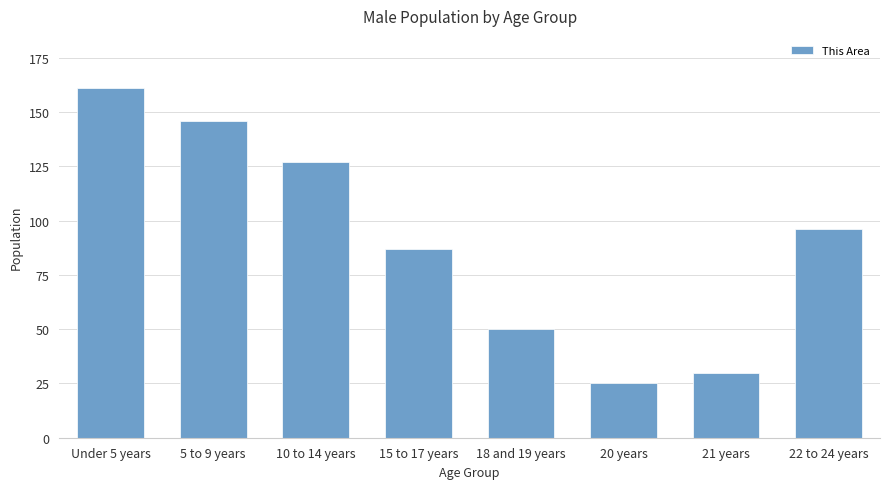

Which has a higher value, 22 to 24 years or 15 to 17 years?

22 to 24 years